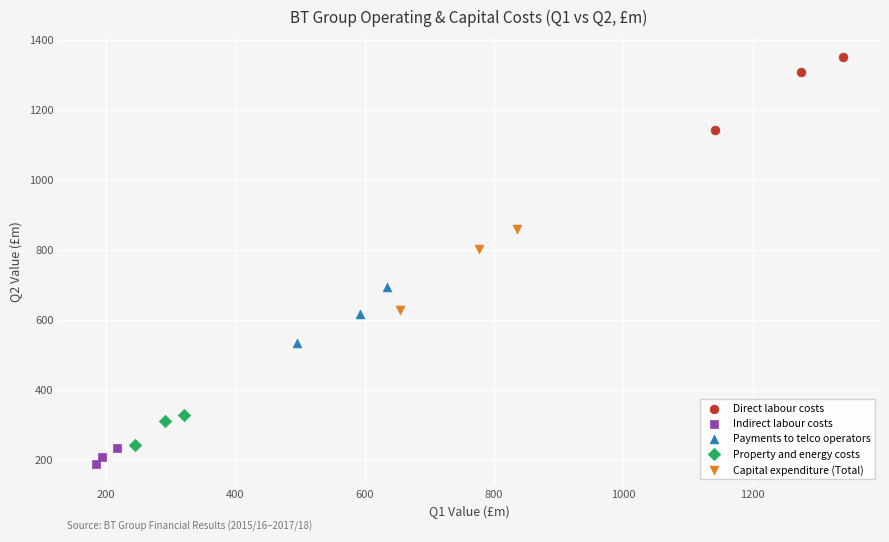

Which series has the largest Y range (max minus min)?

Capital expenditure (Total)